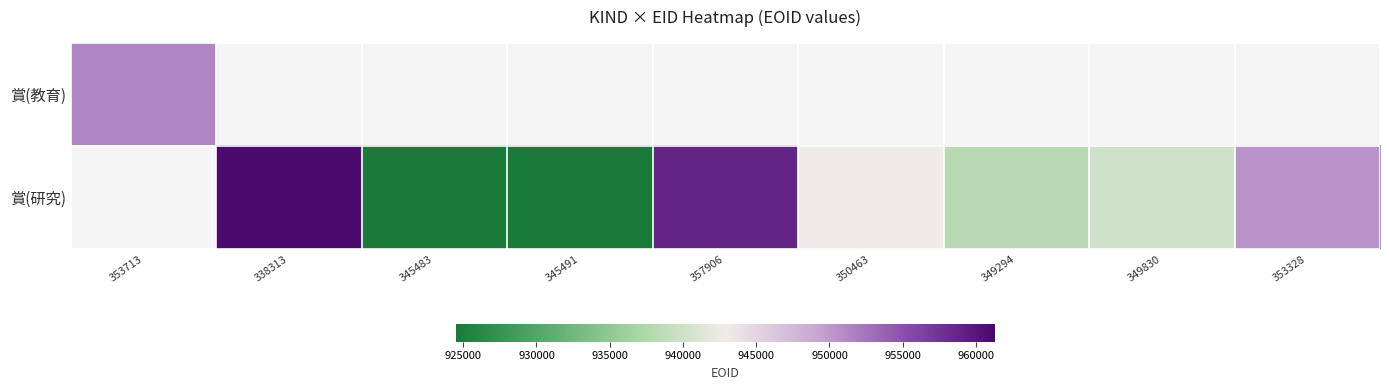

Between 345491 and 350463, which is larger?

350463